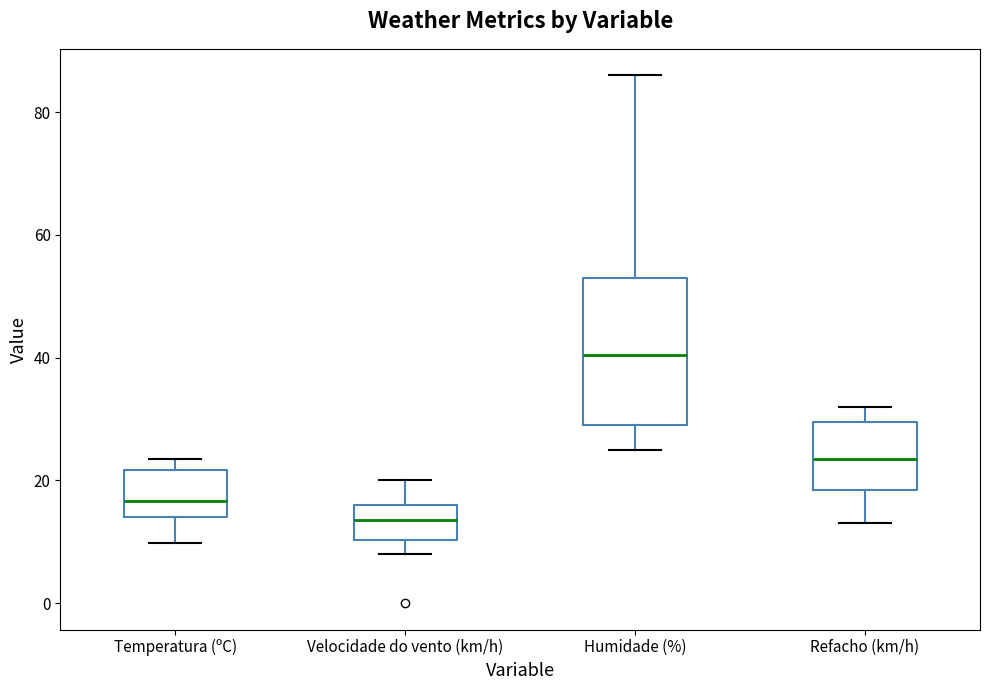

Which box is the tallest, from its lower edge to its upper edge?

Humidade (%)